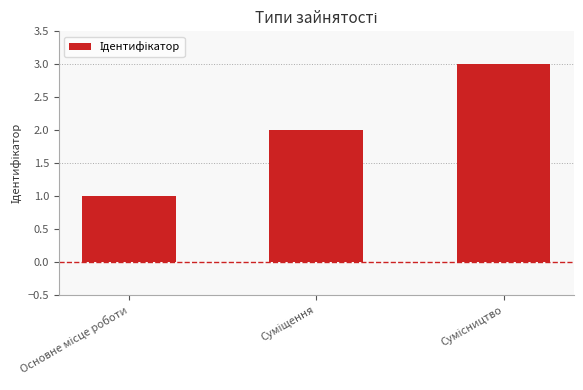

What is the sum of all values?

6